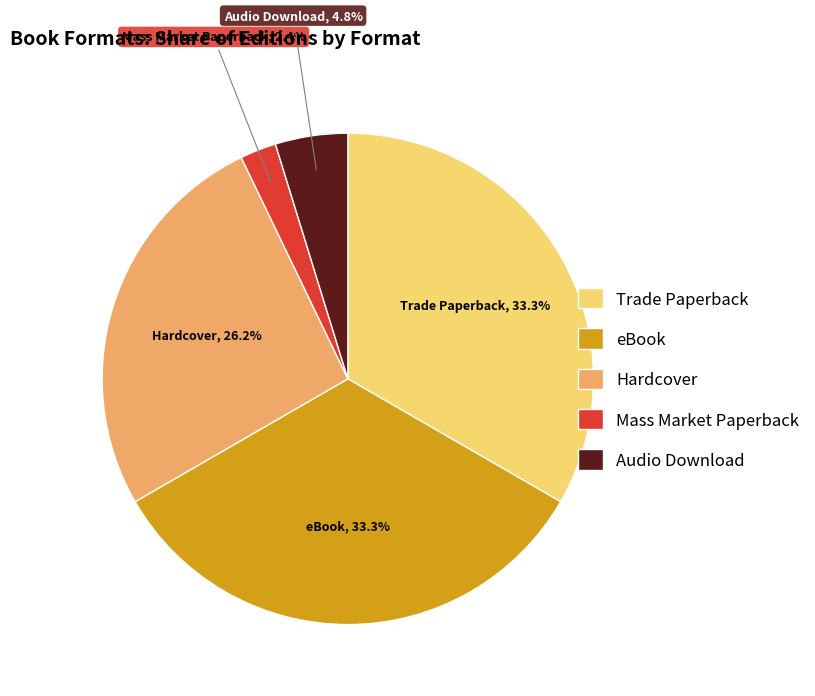

Is there any slice that represents more than half of the pie?

No